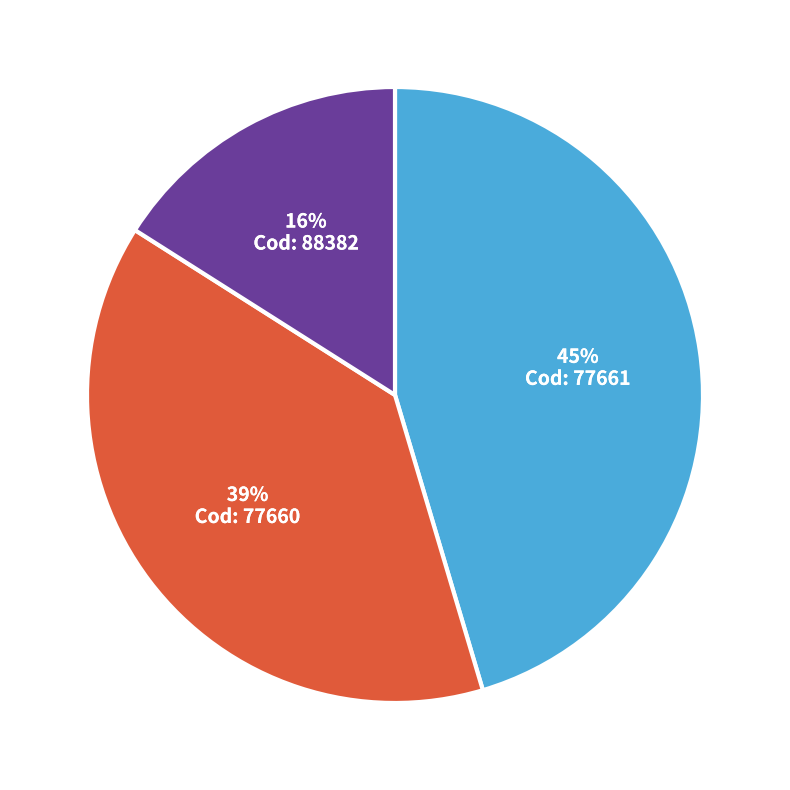

To the nearest percent, what is the average slice percentage?

33%